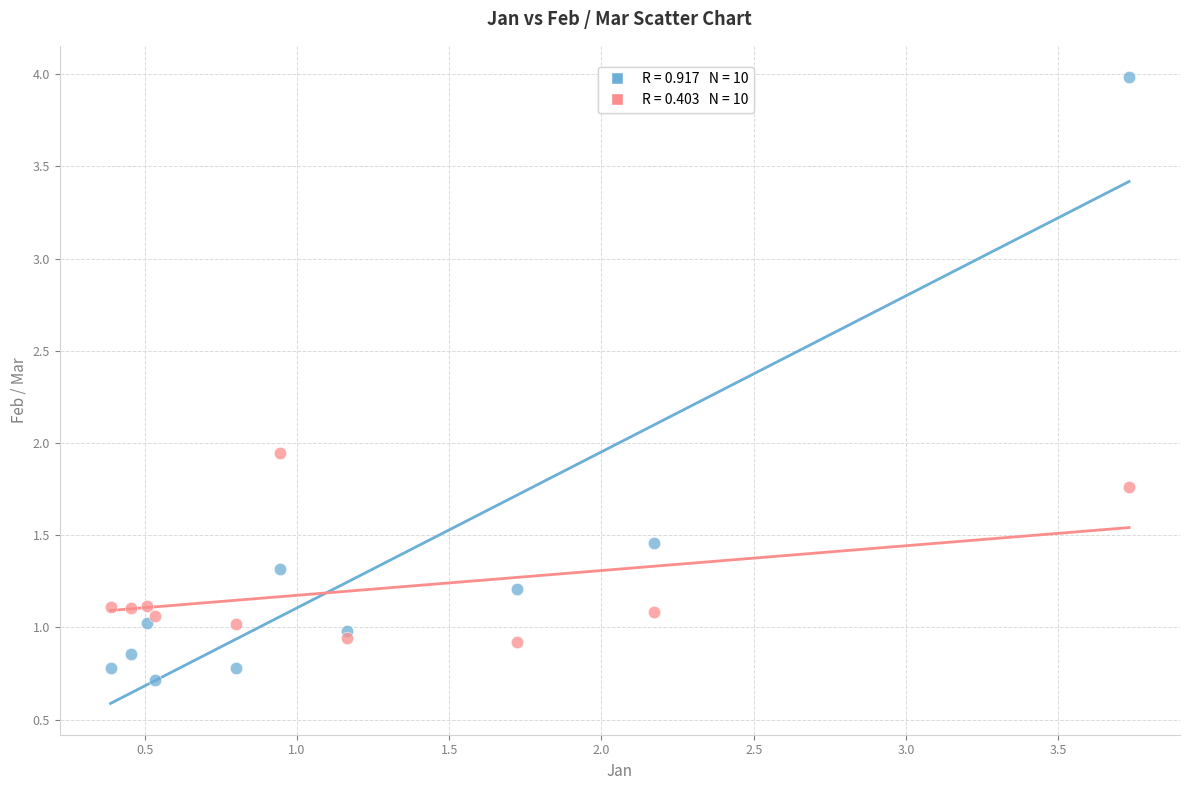

Across all data points, what is the range of Y values (max minus min)?

3.3